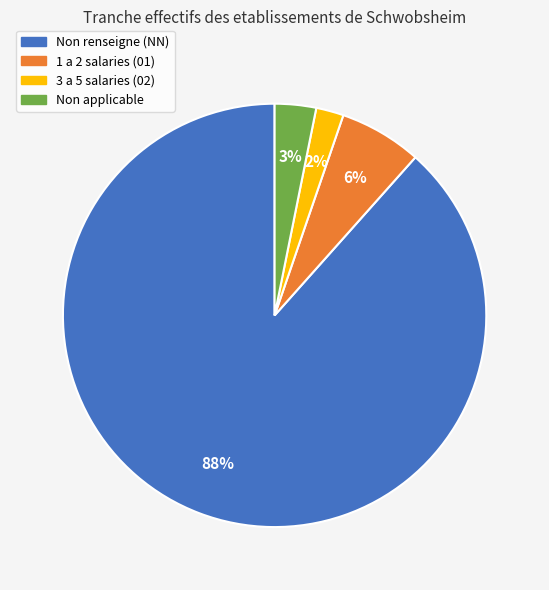

How many segments does this pie chart have?

4